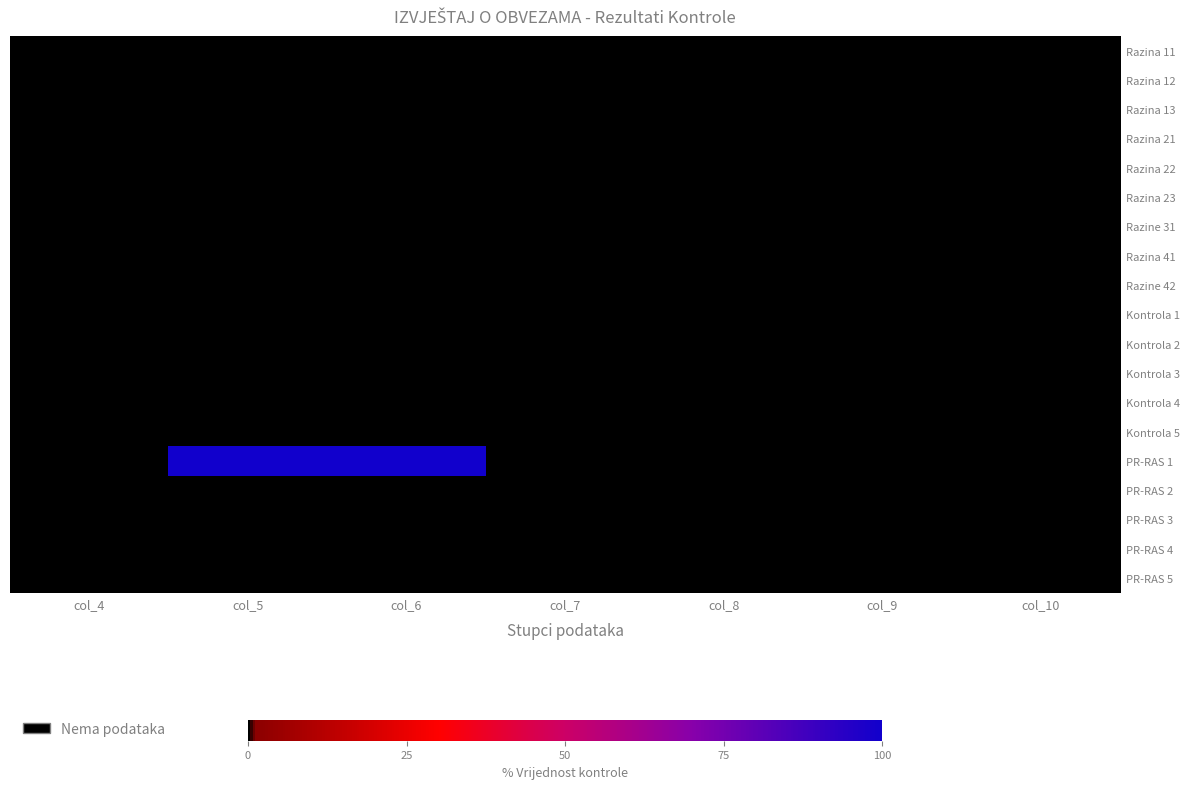

Reading right to left, extract all data points from this chart.

Razina 11: col_10=0	col_9=0	col_8=0	col_7=0	col_6=0	col_5=0	col_4=0
Razina 12: col_10=0	col_9=0	col_8=0	col_7=0	col_6=0	col_5=0	col_4=0
Razina 13: col_10=0	col_9=0	col_8=0	col_7=0	col_6=0	col_5=0	col_4=0
Razina 21: col_10=0	col_9=0	col_8=0	col_7=0	col_6=0	col_5=0	col_4=0
Razina 22: col_10=0	col_9=0	col_8=0	col_7=0	col_6=0	col_5=0	col_4=0
Razina 23: col_10=0	col_9=0	col_8=0	col_7=0	col_6=0	col_5=0	col_4=0
Razine 31: col_10=0	col_9=0	col_8=0	col_7=0	col_6=0	col_5=0	col_4=0
Razina 41: col_10=0	col_9=0	col_8=0	col_7=0	col_6=0	col_5=0	col_4=0
Razine 42: col_10=0	col_9=0	col_8=0	col_7=0	col_6=0	col_5=0	col_4=0
Kontrola 1: col_10=0	col_9=0	col_8=0	col_7=0	col_6=0	col_5=0	col_4=0
Kontrola 2: col_10=0	col_9=0	col_8=0	col_7=0	col_6=0	col_5=0	col_4=0
Kontrola 3: col_10=0	col_9=0	col_8=0	col_7=0	col_6=0	col_5=0	col_4=0
Kontrola 4: col_10=0	col_9=0	col_8=0	col_7=0	col_6=0	col_5=0	col_4=0
Kontrola 5: col_10=0	col_9=0	col_8=0	col_7=0	col_6=0	col_5=0	col_4=0
PR-RAS 1: col_10=0	col_9=0	col_8=0	col_7=0	col_6=100	col_5=100	col_4=0
PR-RAS 2: col_10=0	col_9=0	col_8=0	col_7=0	col_6=0	col_5=0	col_4=0
PR-RAS 3: col_10=0	col_9=0	col_8=0	col_7=0	col_6=0	col_5=0	col_4=0
PR-RAS 4: col_10=0	col_9=0	col_8=0	col_7=0	col_6=0	col_5=0	col_4=0
PR-RAS 5: col_10=0	col_9=0	col_8=0	col_7=0	col_6=0	col_5=0	col_4=0